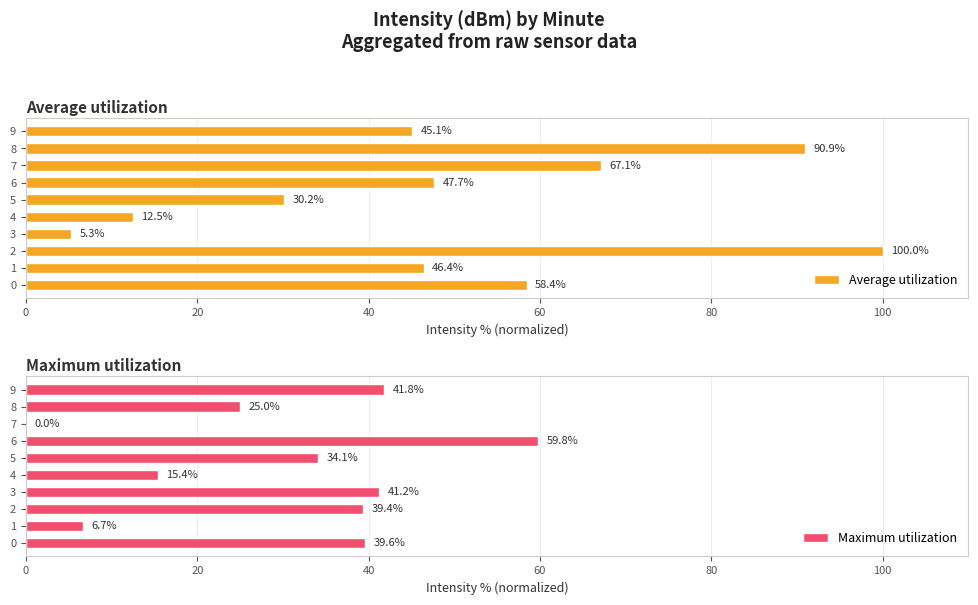

Reading right to left, list all the values displayed in this chart.

Average utilization: 45.1	90.9	67.1	47.7	30.2	12.5	5.3	100.0	46.4	58.4
Maximum utilization: 41.8	25.0	0.0	59.8	34.1	15.4	41.2	39.4	6.7	39.6